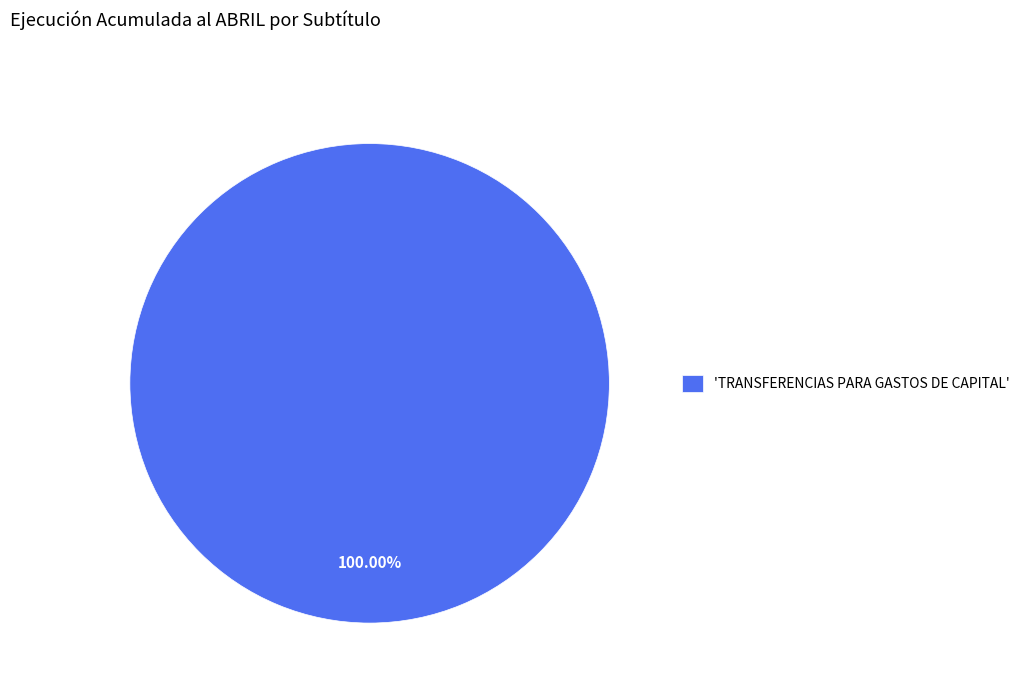

Rank the categories by value from lowest to highest.

'TRANSFERENCIAS PARA GASTOS DE CAPITAL'